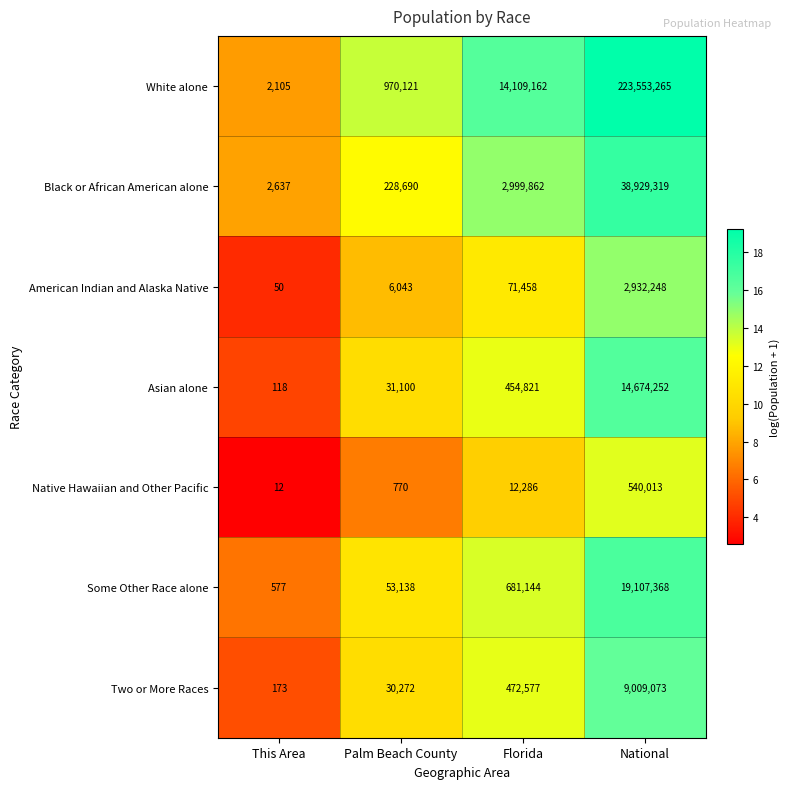

Reading left to right, list all the values displayed in this chart.

White alone: 2105	970121	14109162	223553265
Black or African American alone: 2637	228690	2999862	38929319
American Indian and Alaska Native: 50	6043	71458	2932248
Asian alone: 118	31100	454821	14674252
Native Hawaiian and Other Pacific: 12	770	12286	540013
Some Other Race alone: 577	53138	681144	19107368
Two or More Races: 173	30272	472577	9009073